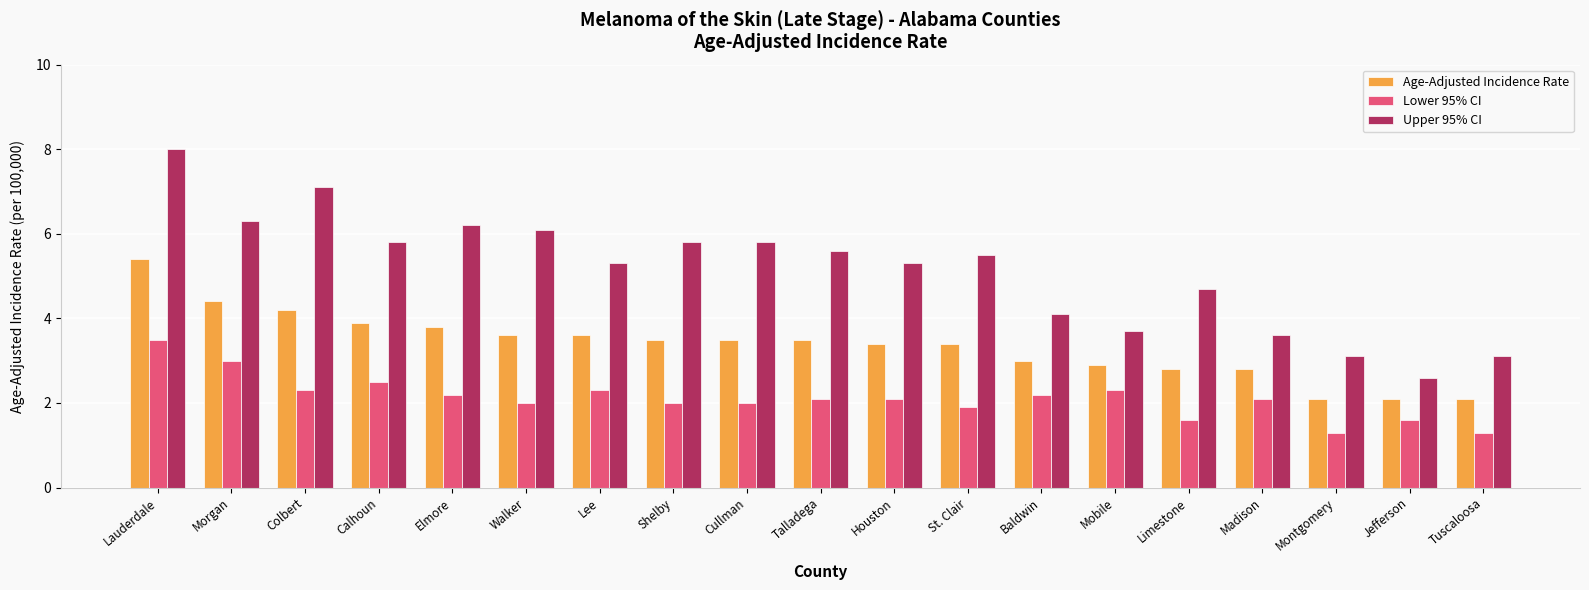

Rank the series by their average value, from highest to lowest.

Upper 95% CI, Age-Adjusted Incidence Rate, Lower 95% CI